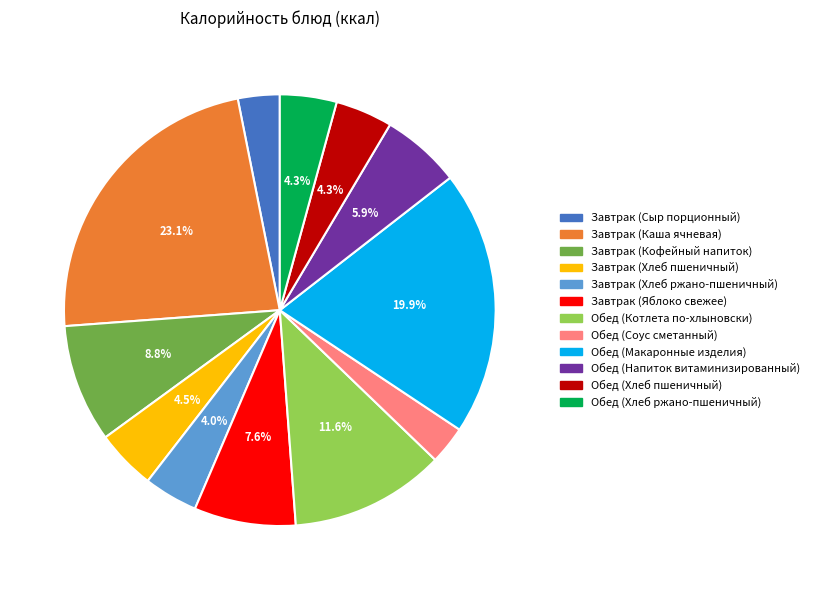

What is the ratio of the value at Завтрак (Хлеб пшеничный) to the value at Завтрак (Каша ячневая)?

0.2